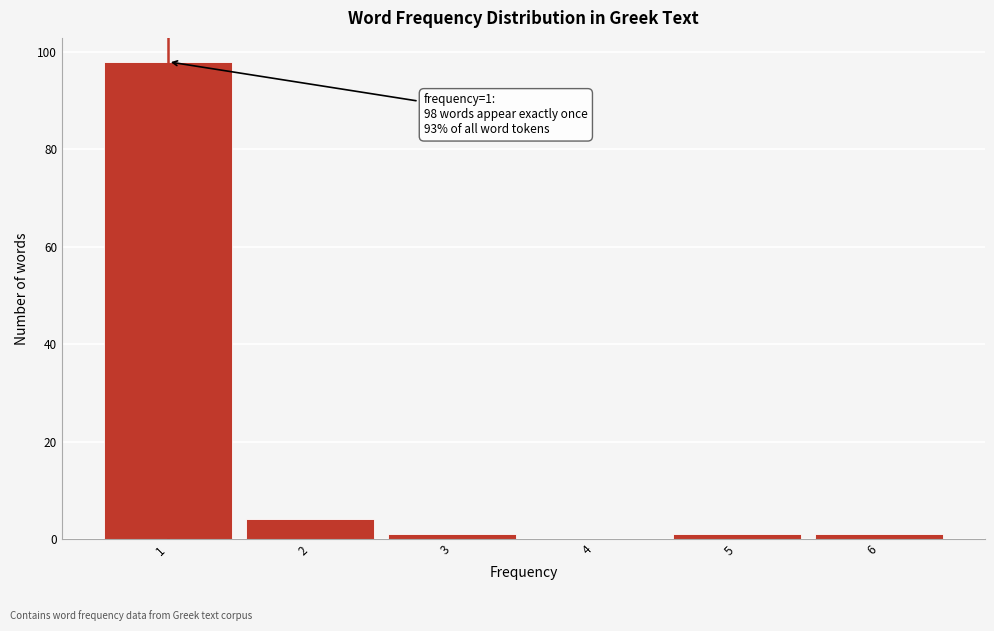

Over which range of the x-axis is the bar tallest?

0.5 to 1.5